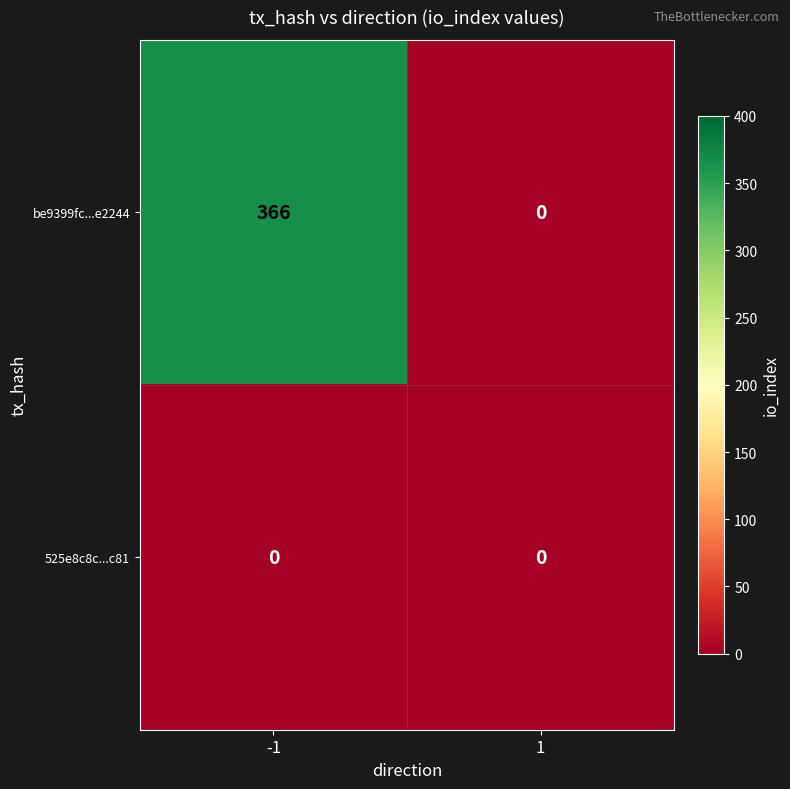

Rank the series by their average value, from lowest to highest.

525e8c8c...c81, be9399fc...e2244